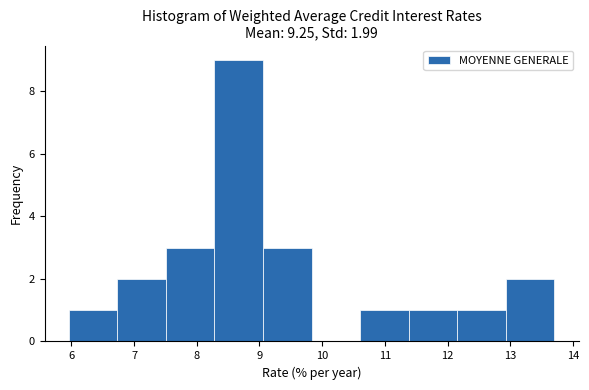

Which range on the x-axis has the tallest bar?

8.3 to 9.1